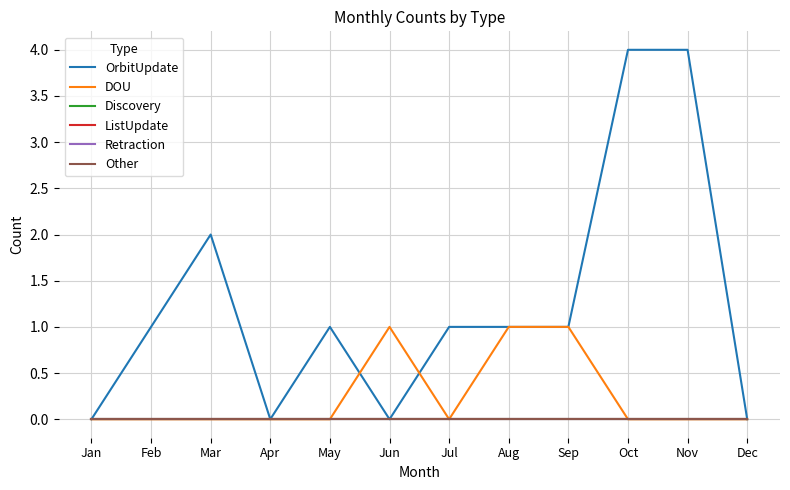

Is this an area chart (filled region under the line)?

No